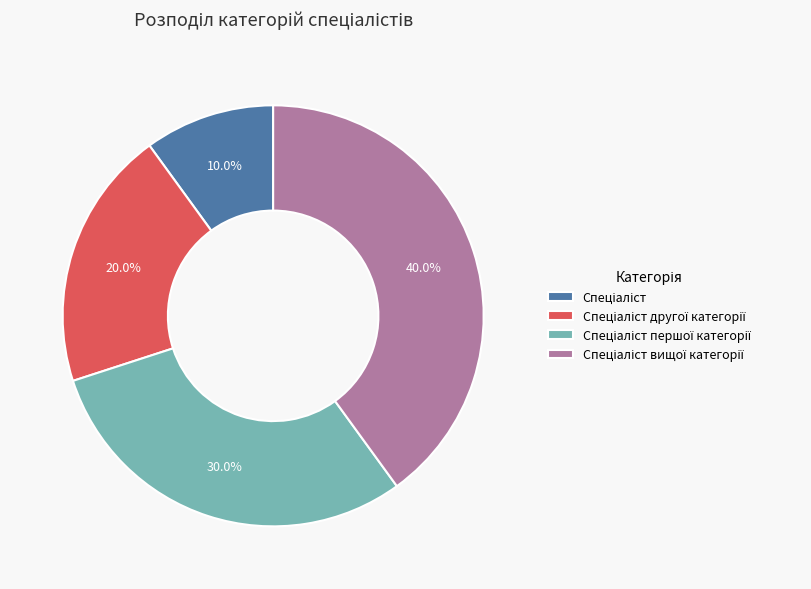

Does any single category account for the majority?

No